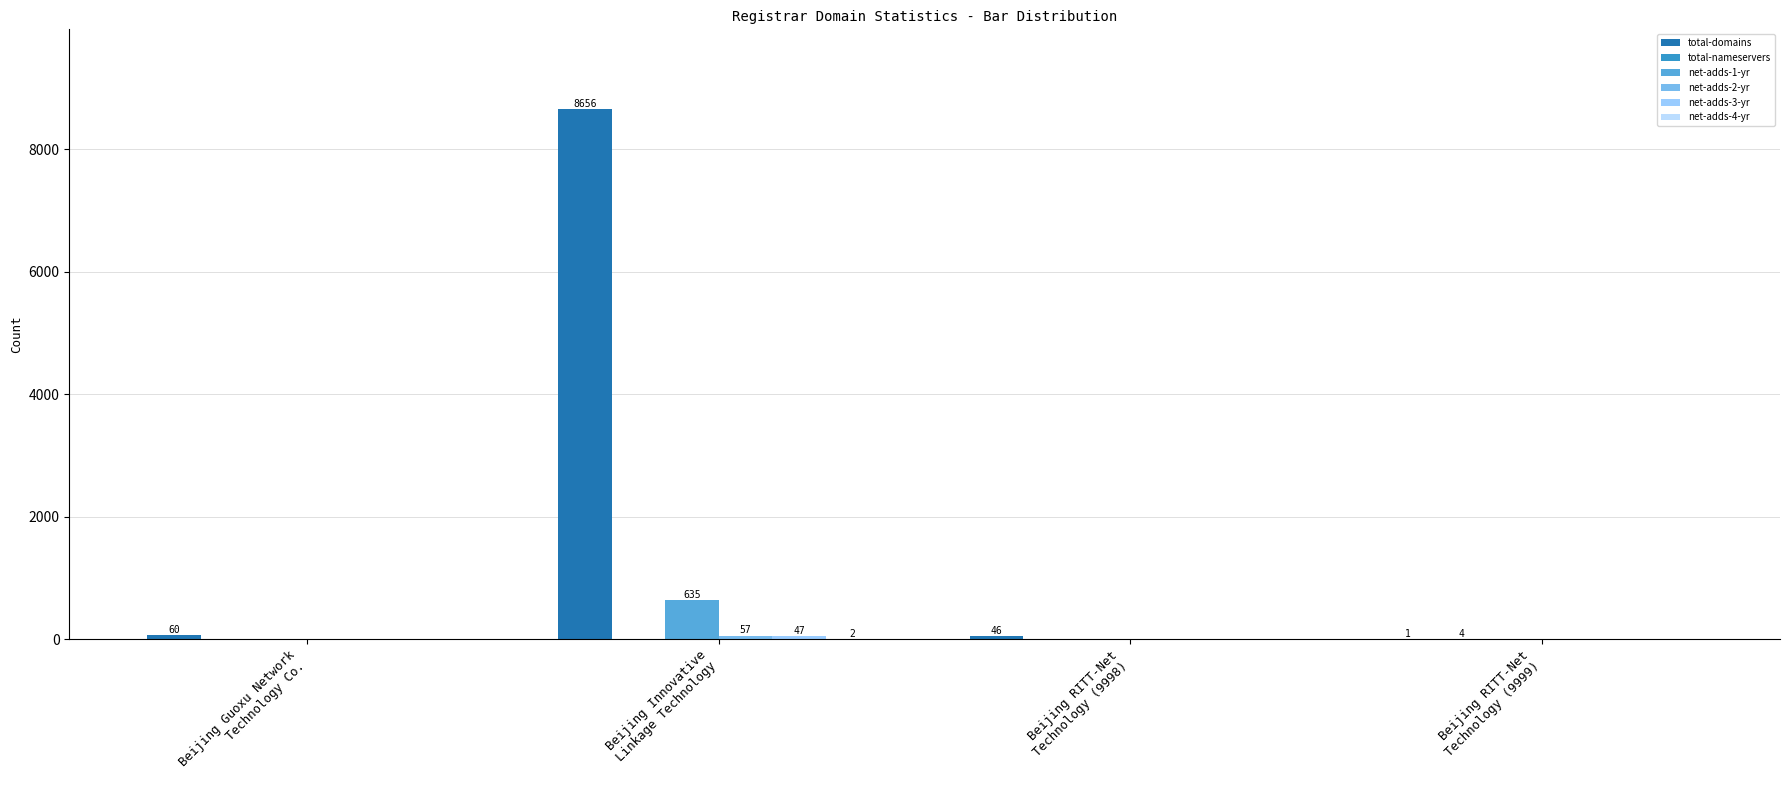

How many distinct data groups are displayed?

6